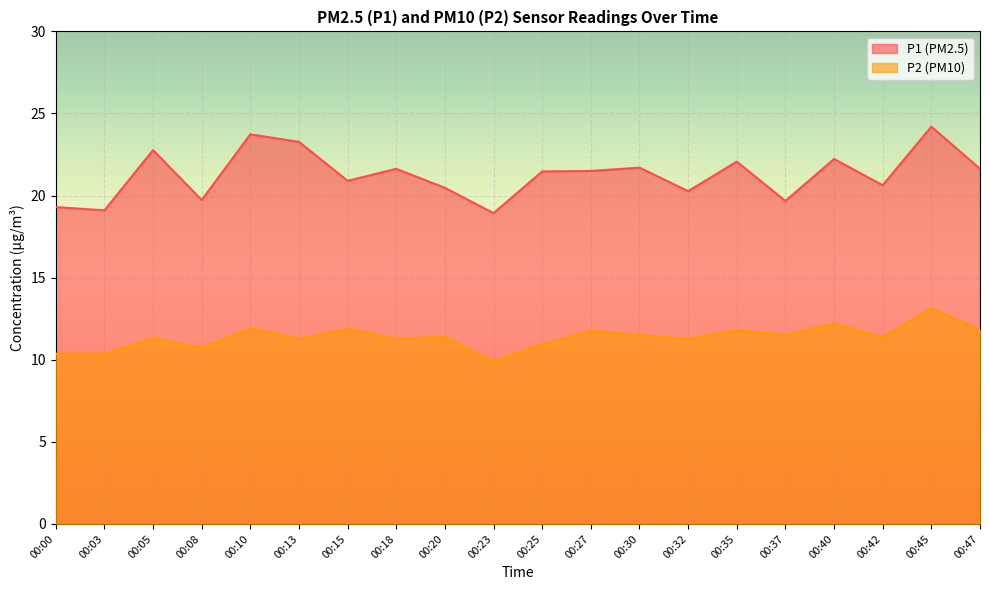

How many lines are shown in the chart?

2